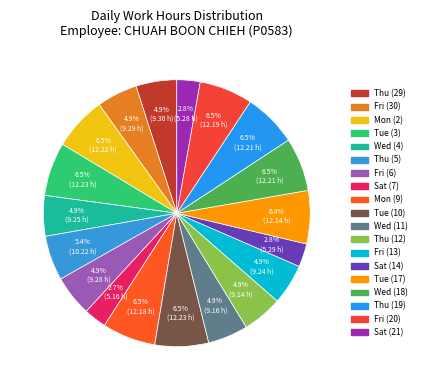

True or false: Fri (20) accounts for 1% of the total.

False